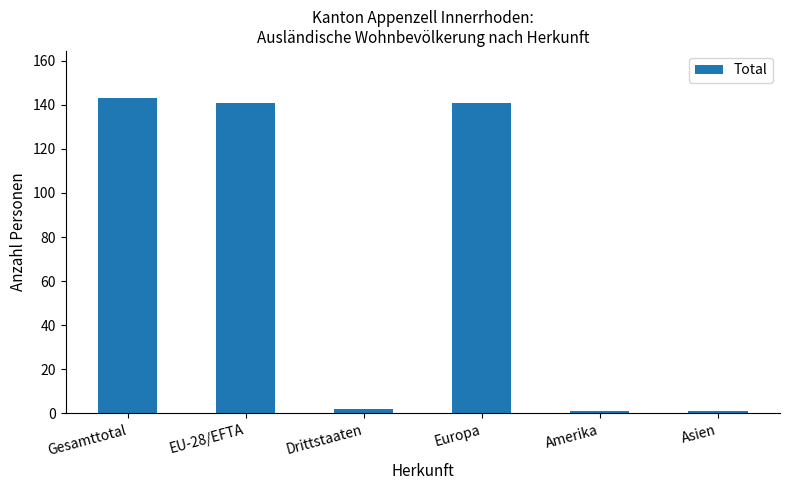

Approximately how many times larger is the value at Gesamttotal compared to Asien?

143.0